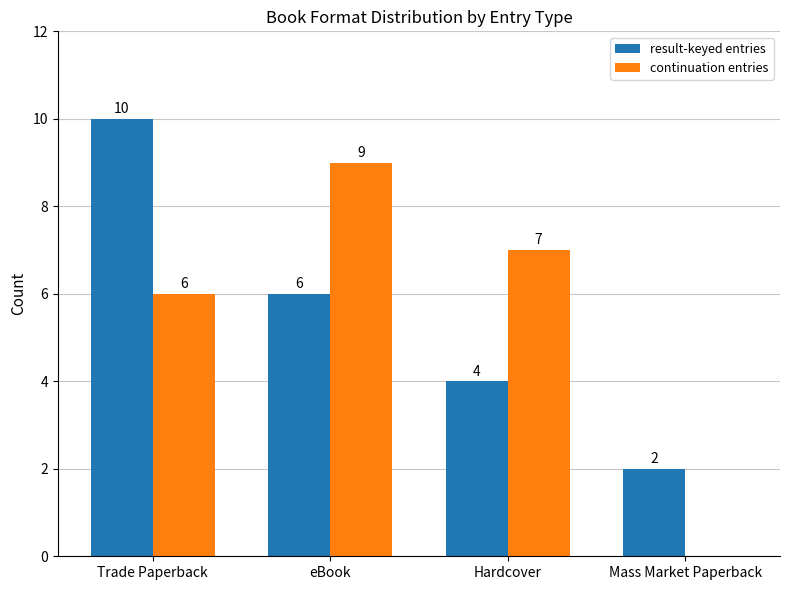

What is the total value across all series at Mass Market Paperback?

2